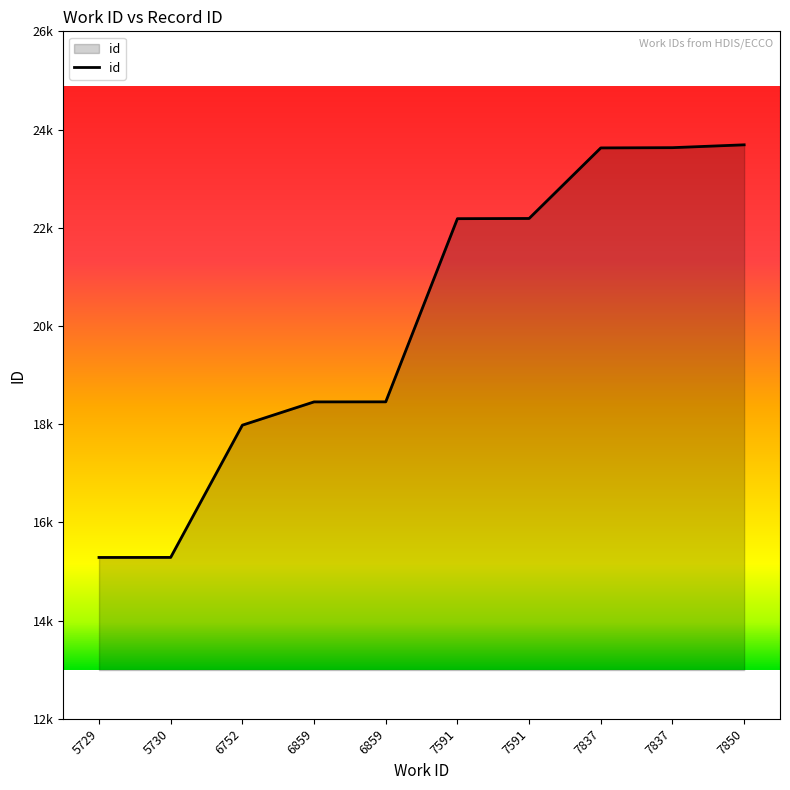

Does the chart have visible grid lines?

No